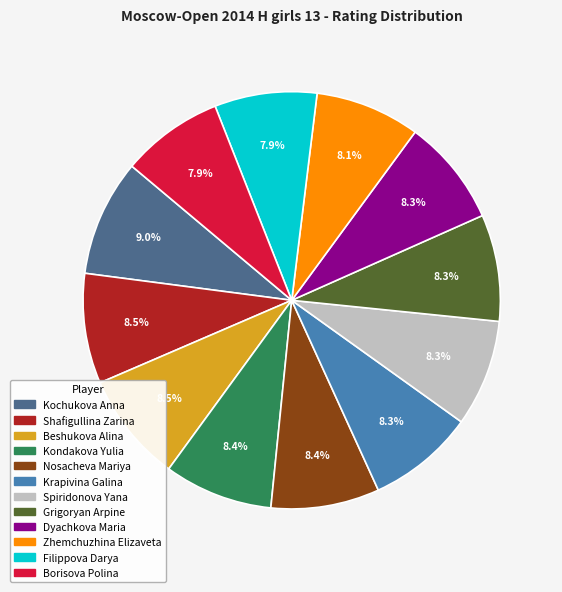

How many segments does this pie chart have?

12